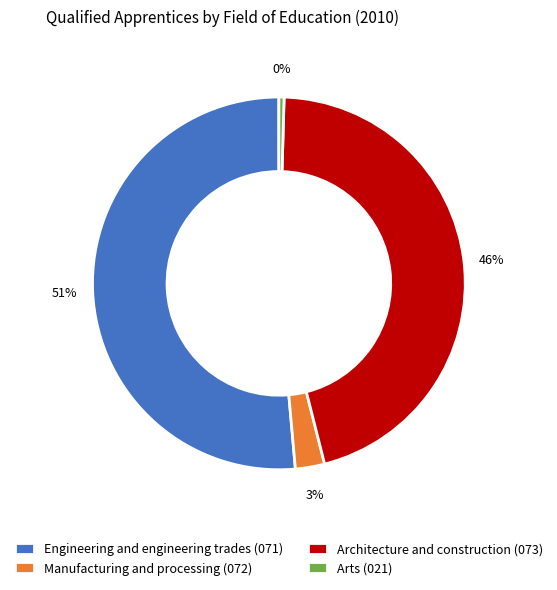

Do Arts (021) and Architecture and construction (073) together represent more than half of the pie?

No